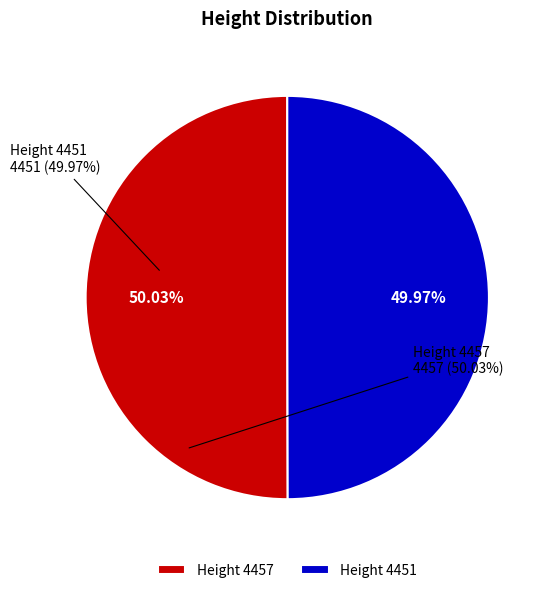

Count the number of slices in the pie.

2